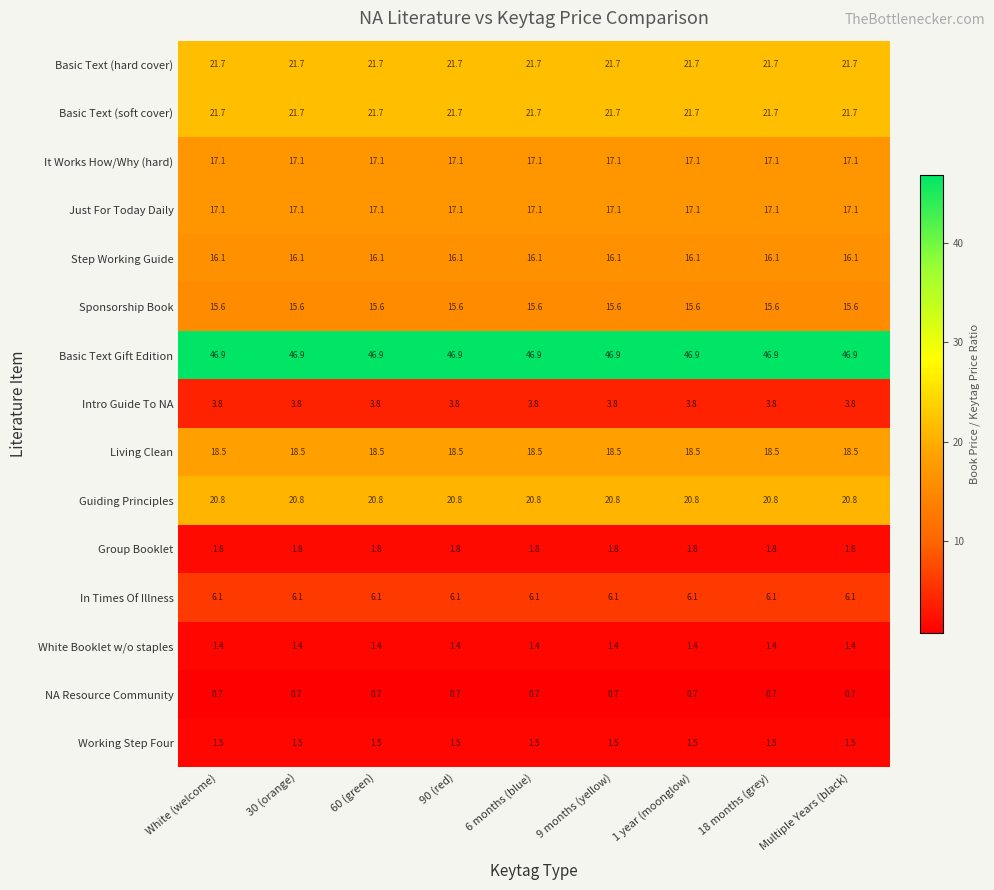

What is the difference between the highest and lowest values at Multiple Years (black)?

46.2